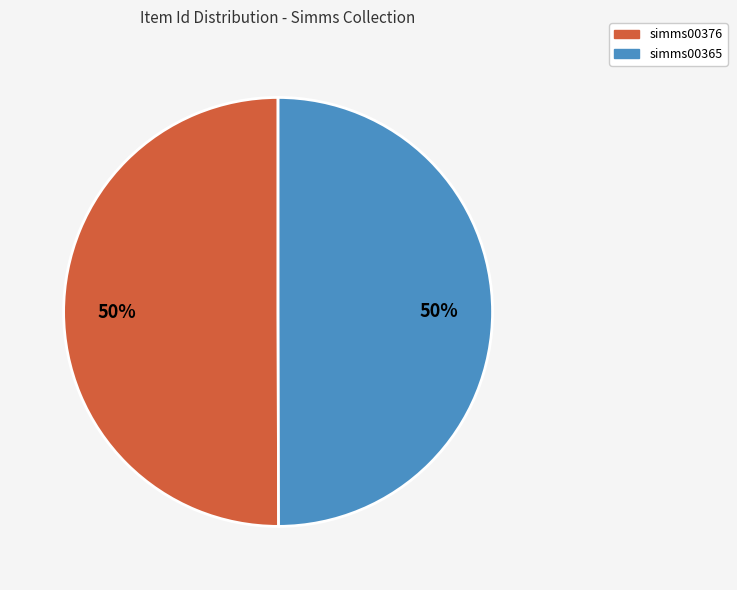

To the nearest percent, what portion does simms00365 represent?

50%